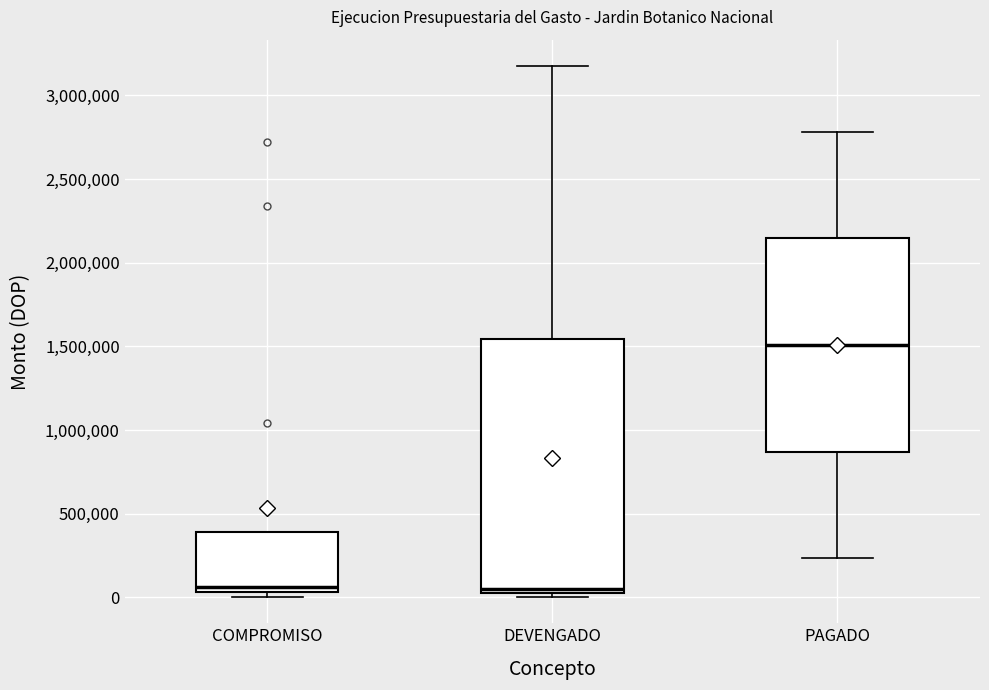

Which box's median line is the highest?

PAGADO